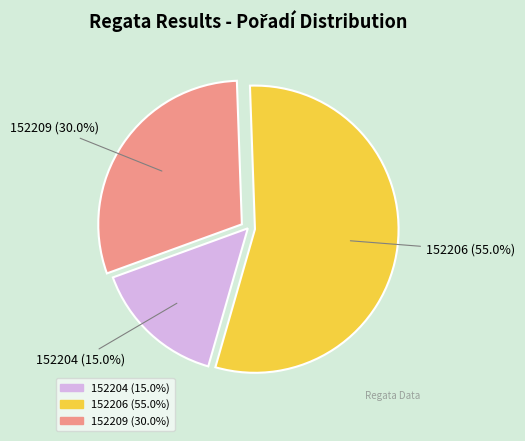

Combined, what portion of the pie is 152206 and 152204?

70.0%